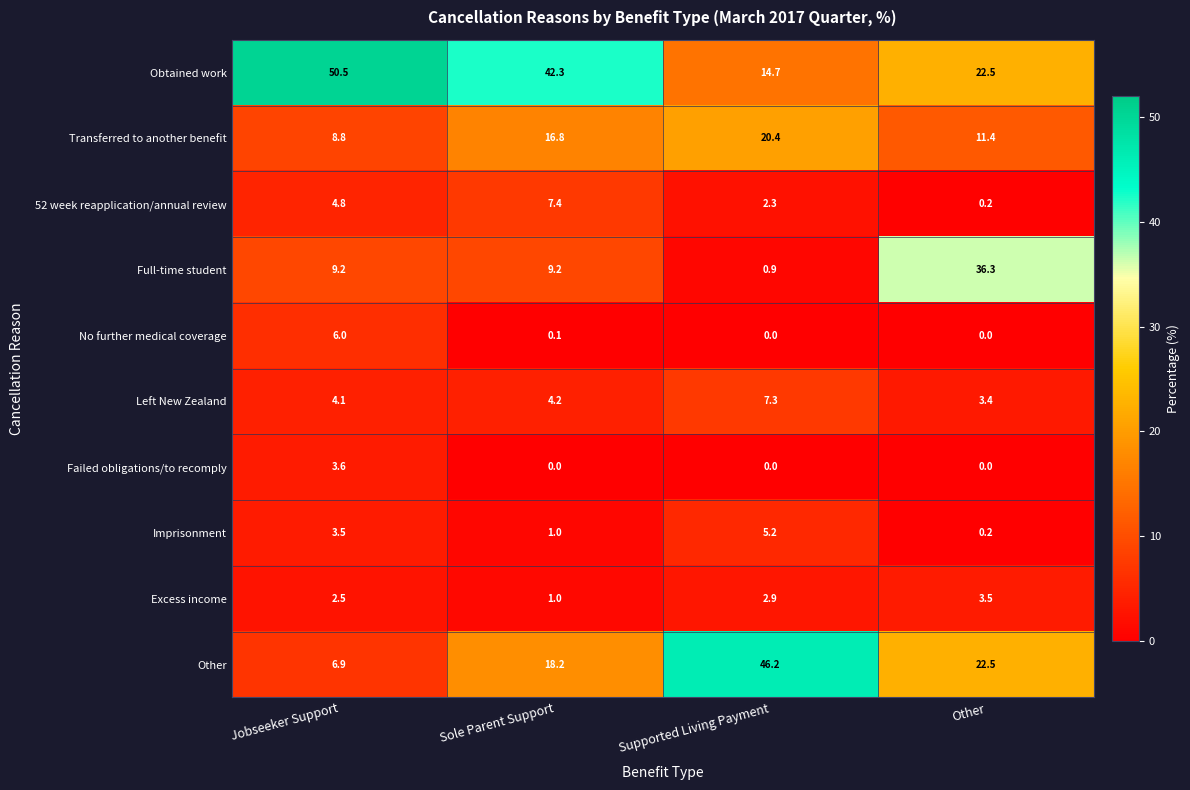

Between Supported Living Payment and Other, which series saw the biggest shift?

Full-time student